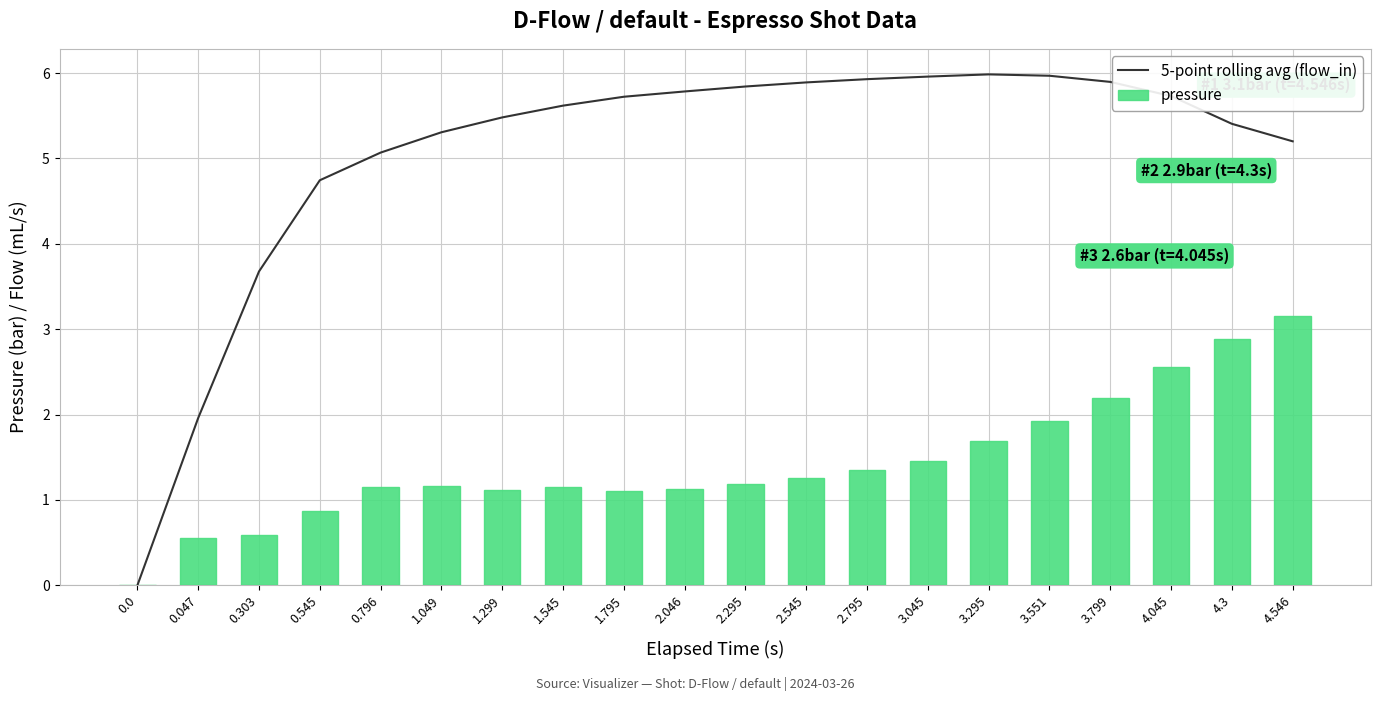

The 5-point rolling avg (flow_in) series shows 9.6 at 2.545. True or false?

False